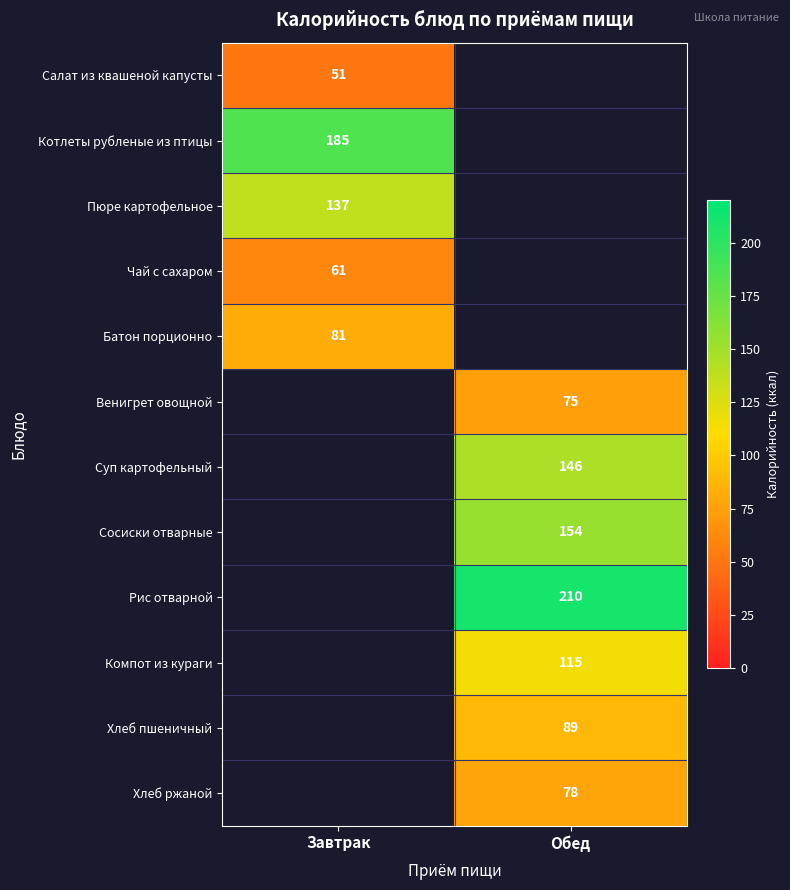

At how many categories does at least one series exceed 208?

1